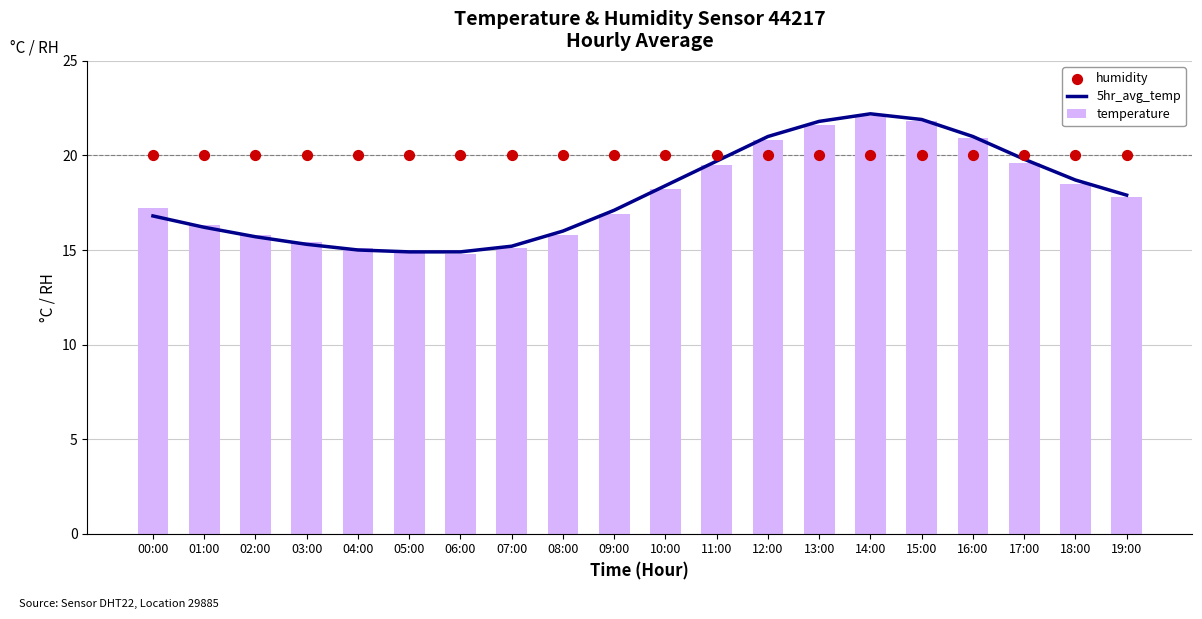

Which series has the largest Y range (max minus min)?

temperature